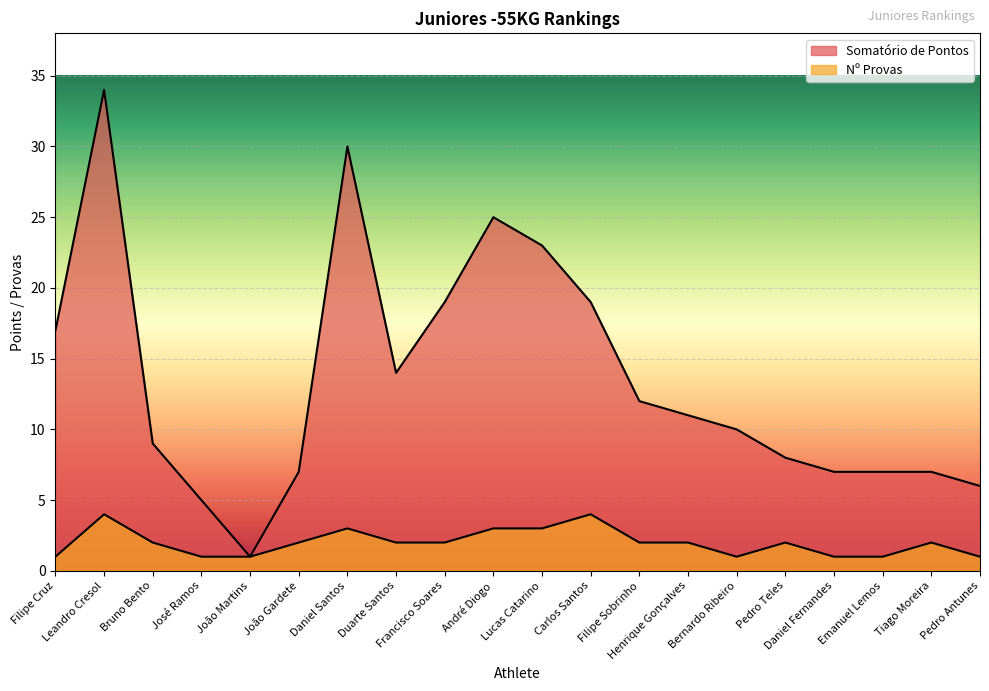

What is the difference between the maximum and minimum values in the Nº Provas series?

3